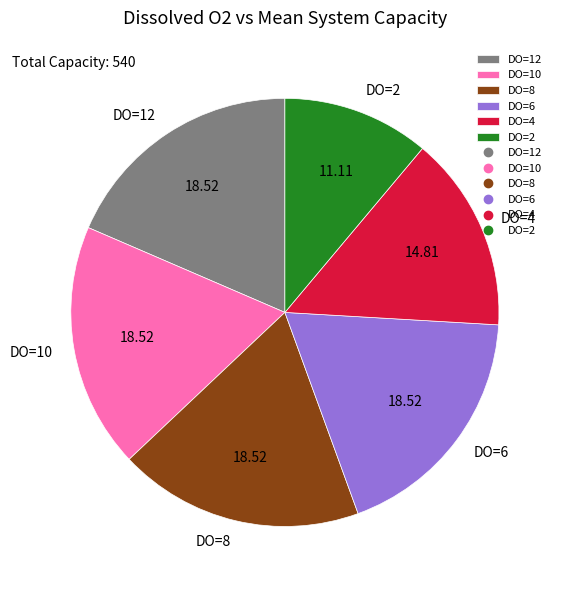

Approximately how many times larger is the value at DO=2 compared to DO=6?

0.6